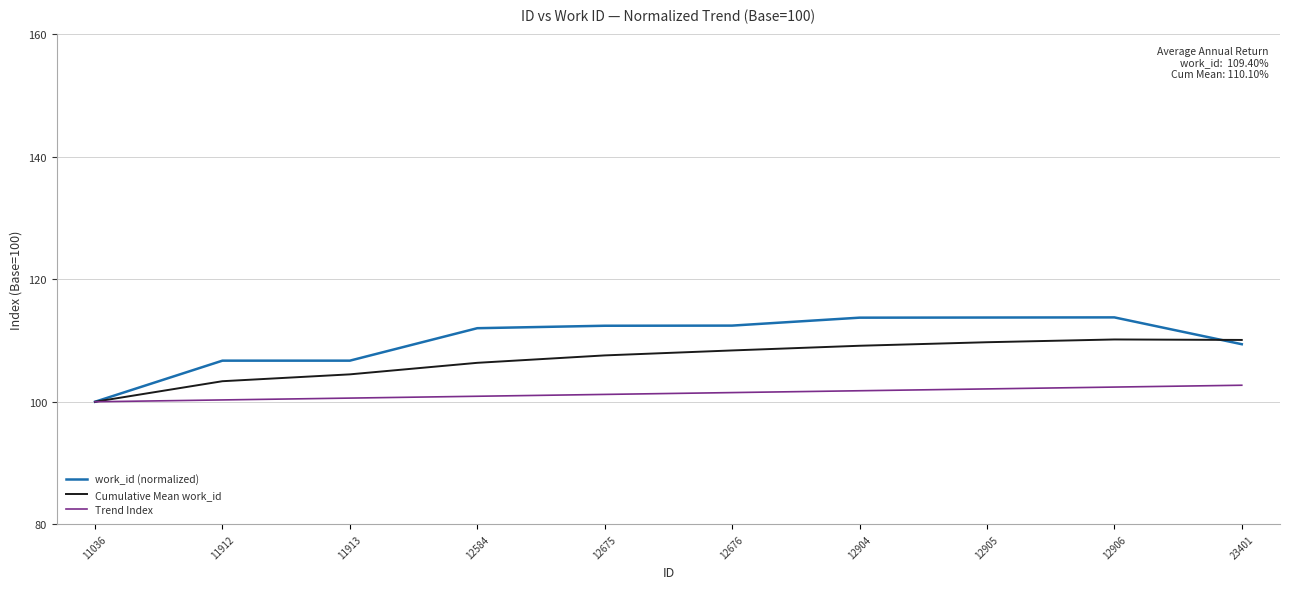

What is the minimum value for Cumulative Mean work_id?

100.0